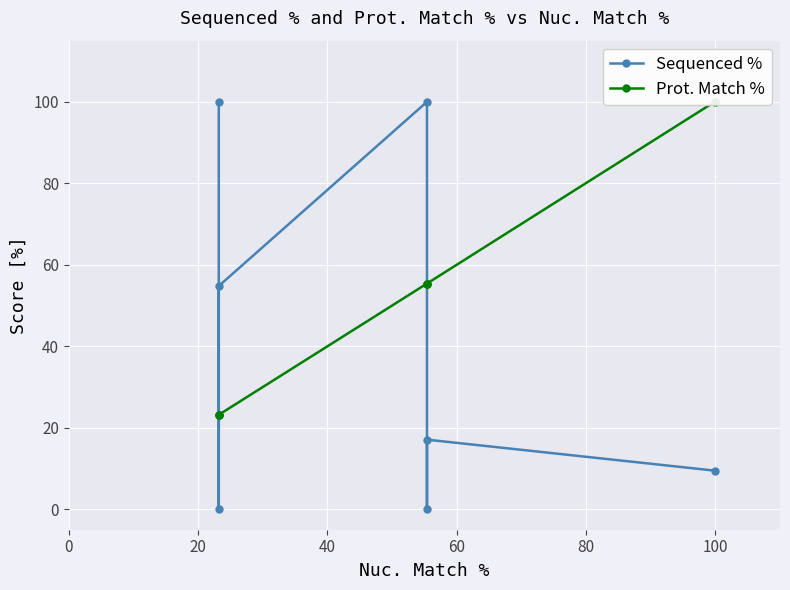

How many positive values does the Sequenced % series have?

5